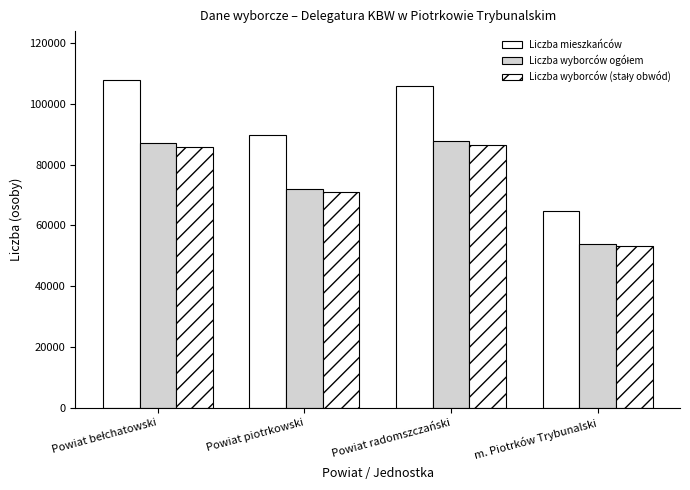

How many data points does each series have?

4